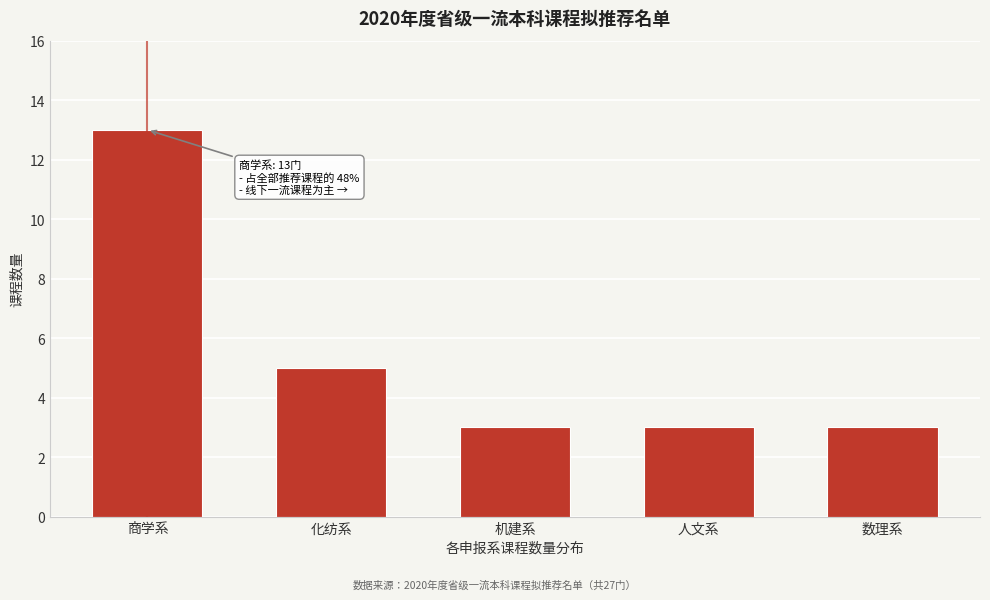

Reading left to right, transcribe all the data shown in this chart.

商学系=13	化纺系=5	机建系=3	人文系=3	数理系=3